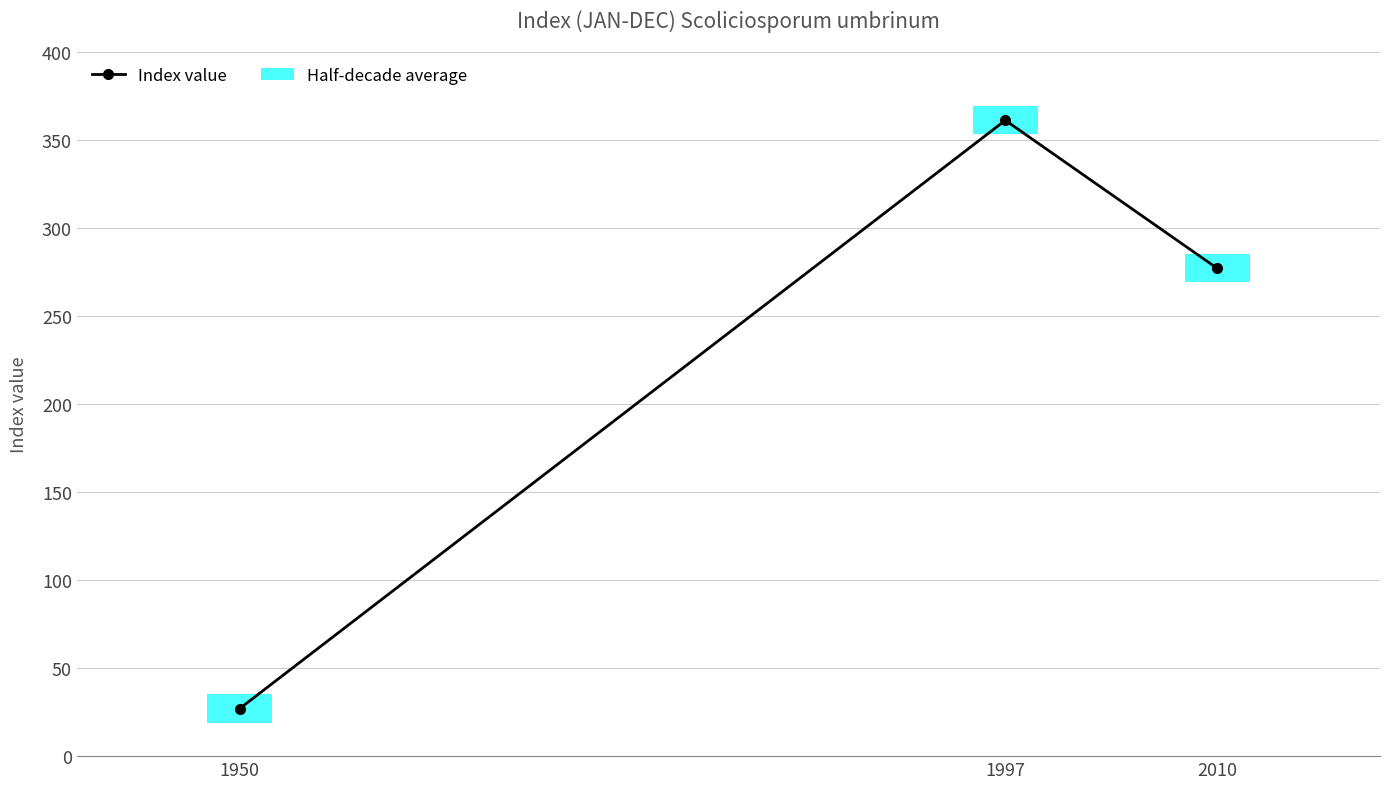

Count the values in the range 27 to 361.

3